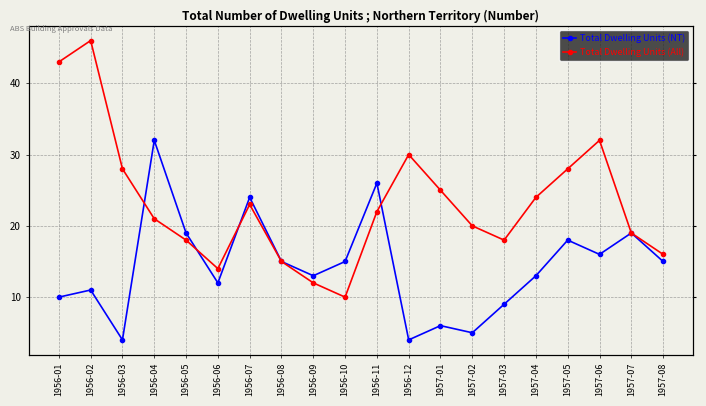

At which category does Total Dwelling Units (NT) reach its first local valley?

1956-03